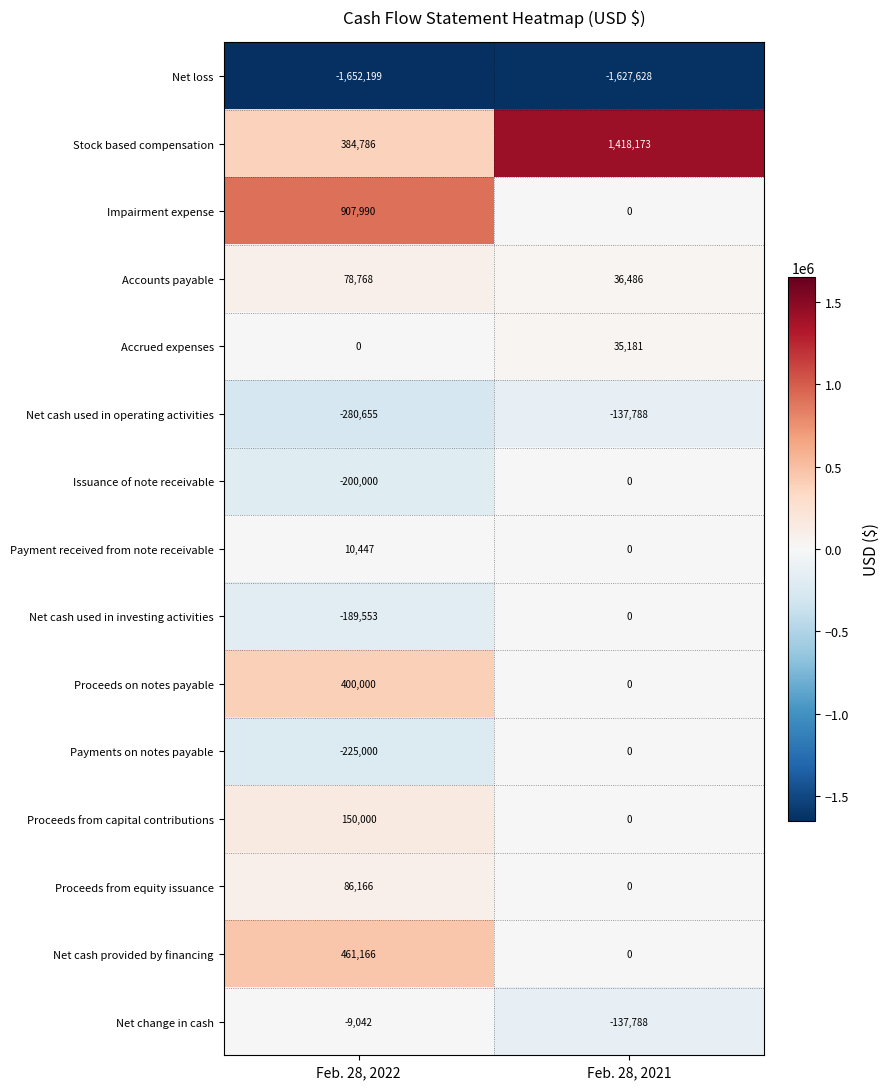

What is the smallest value displayed?

-1652199